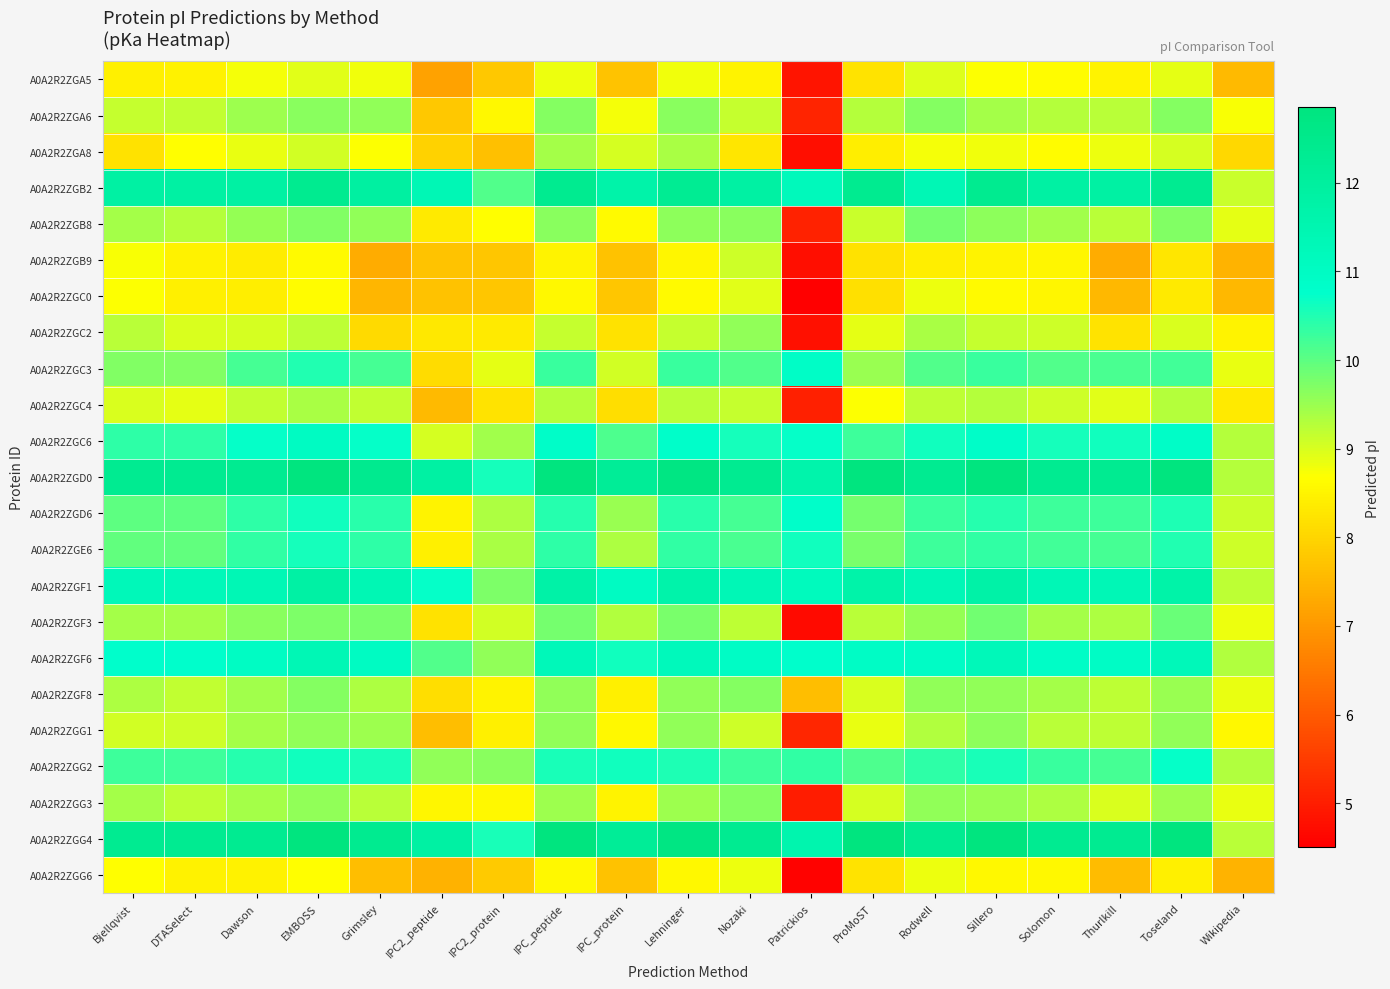

What is the total value across all series at Sillero?

232.7